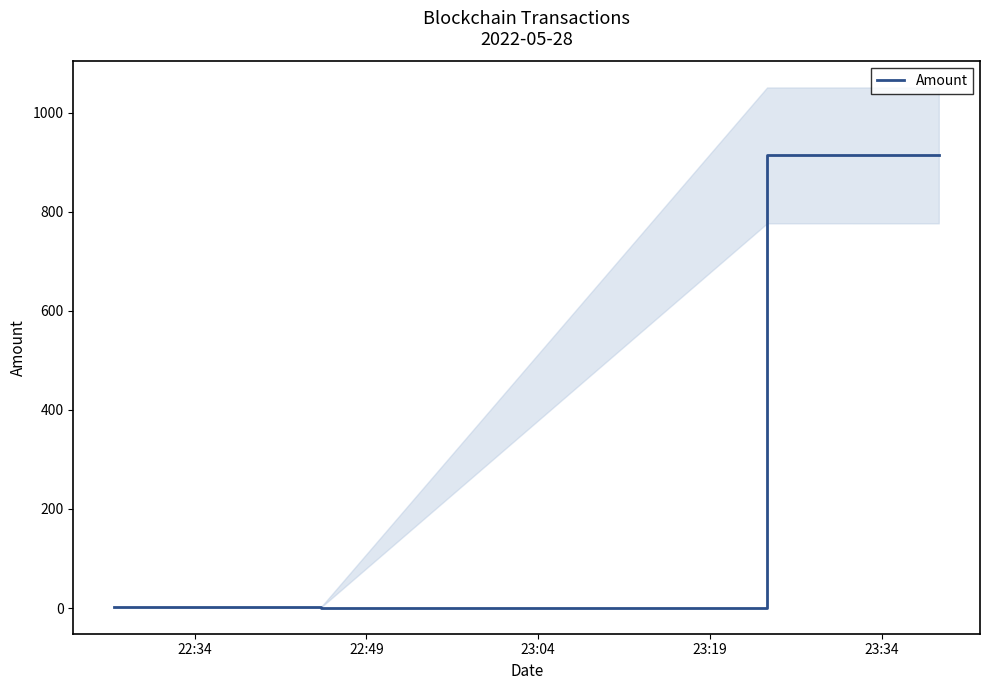

Between 23:04 and 22:34, which is larger?

23:04